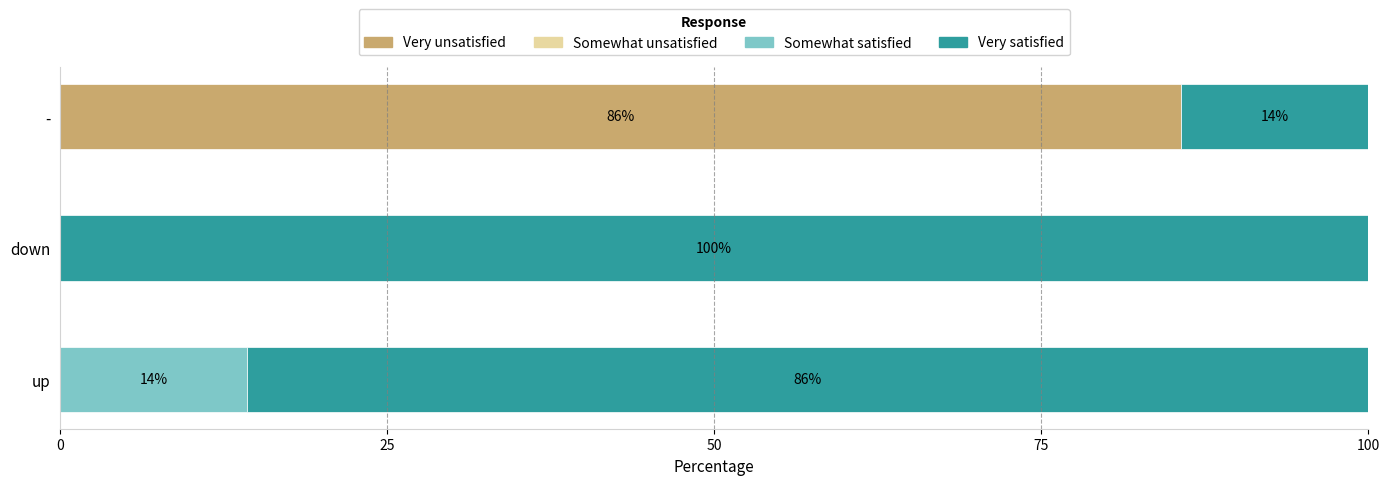

Is it true that Very unsatisfied equals 85.7 at -?

True